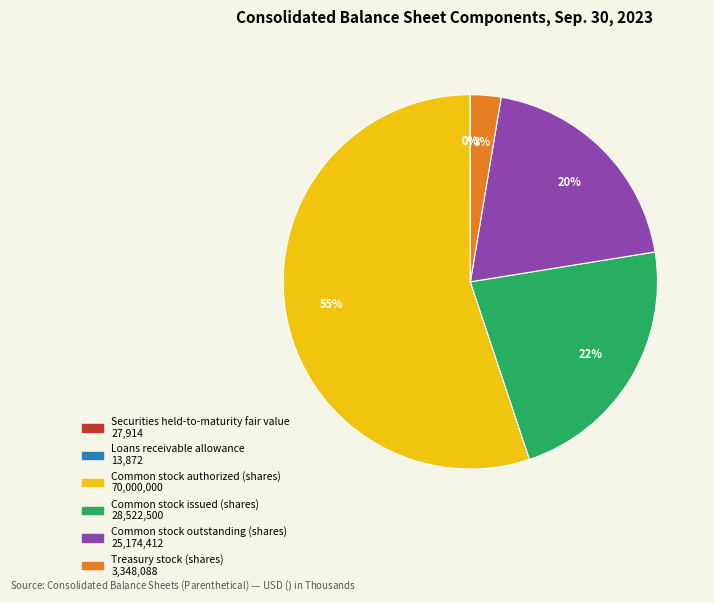

To the nearest percent, what is the difference between the Treasury stock (shares) and Common stock authorized (shares) slice percentages?

52%